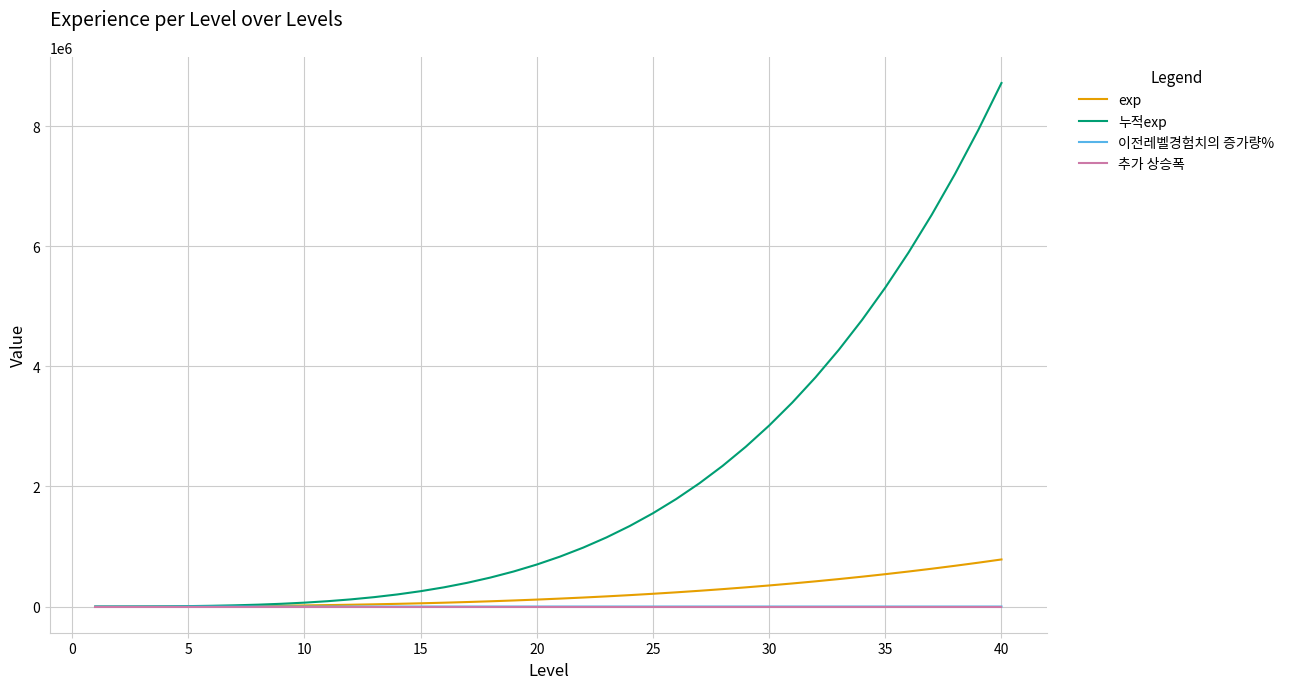

Which series has the largest total across all categories?

누적exp